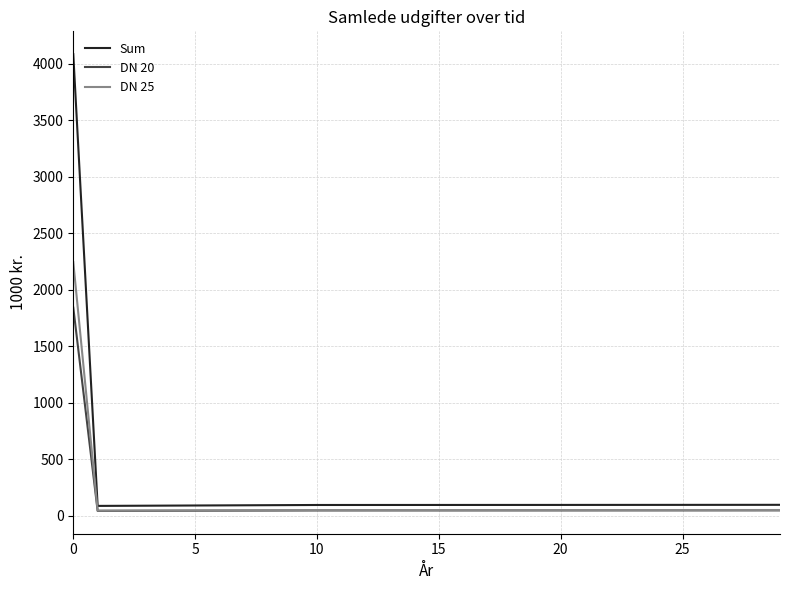

What is the sum of all DN 20 values?

3139.7